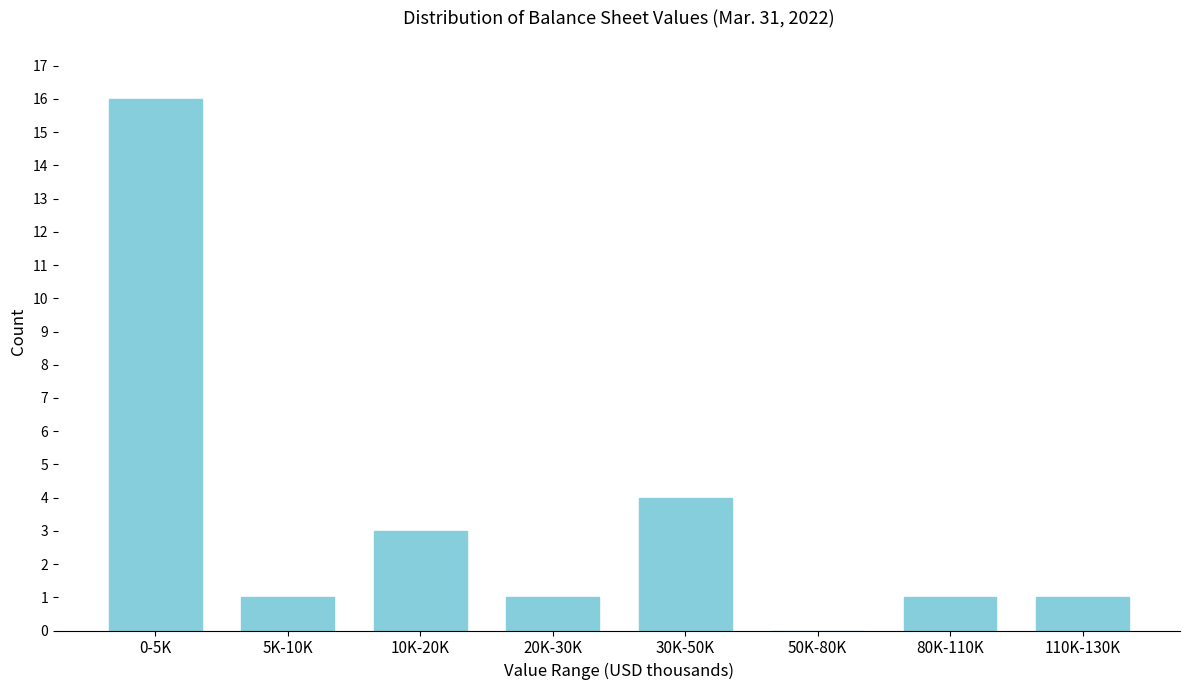

Reading left to right, extract all data points from this chart.

0-5K=16	5K-10K=1	10K-20K=3	20K-30K=1	30K-50K=4	50K-80K=0	80K-110K=1	110K-130K=1